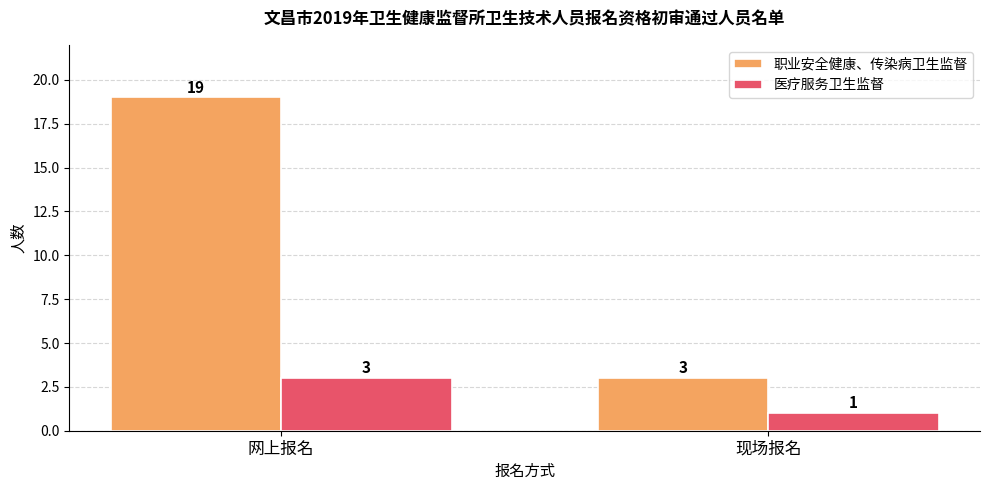

How many series are shown in this chart?

2